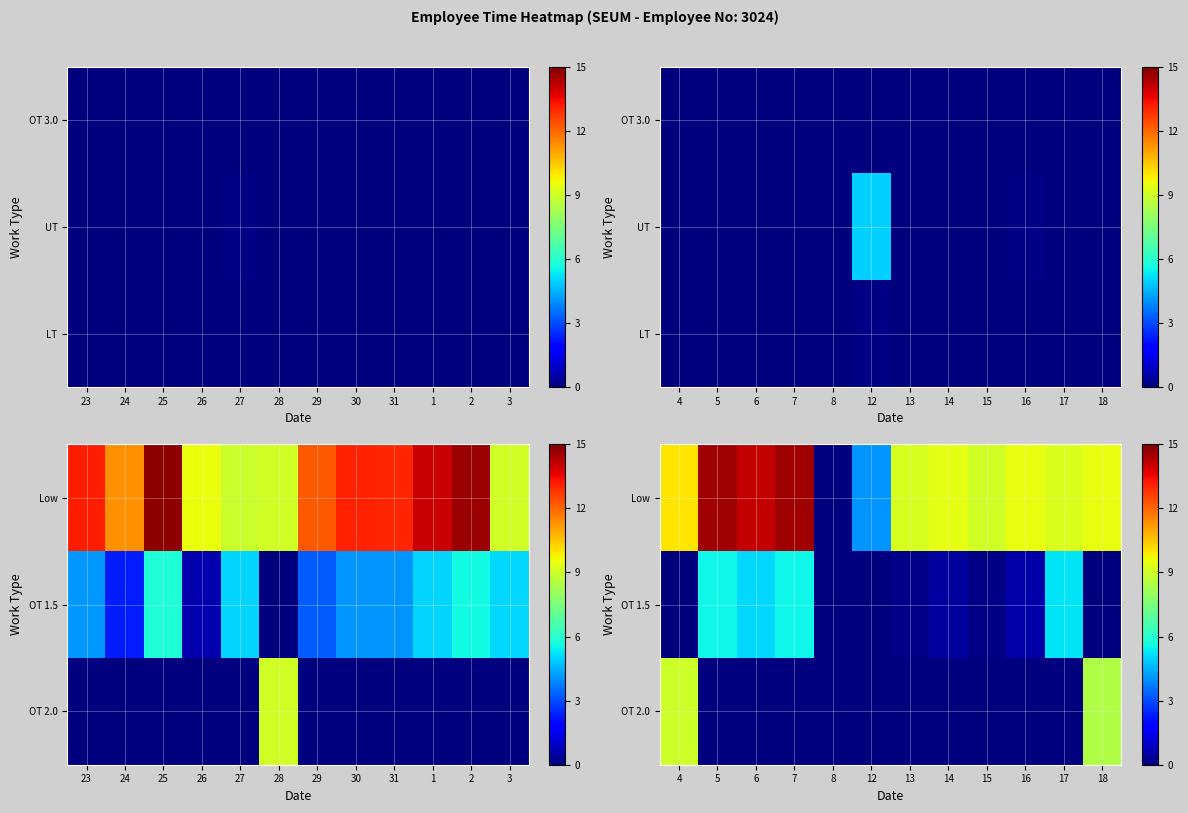

How many categories are shown in the chart?

12